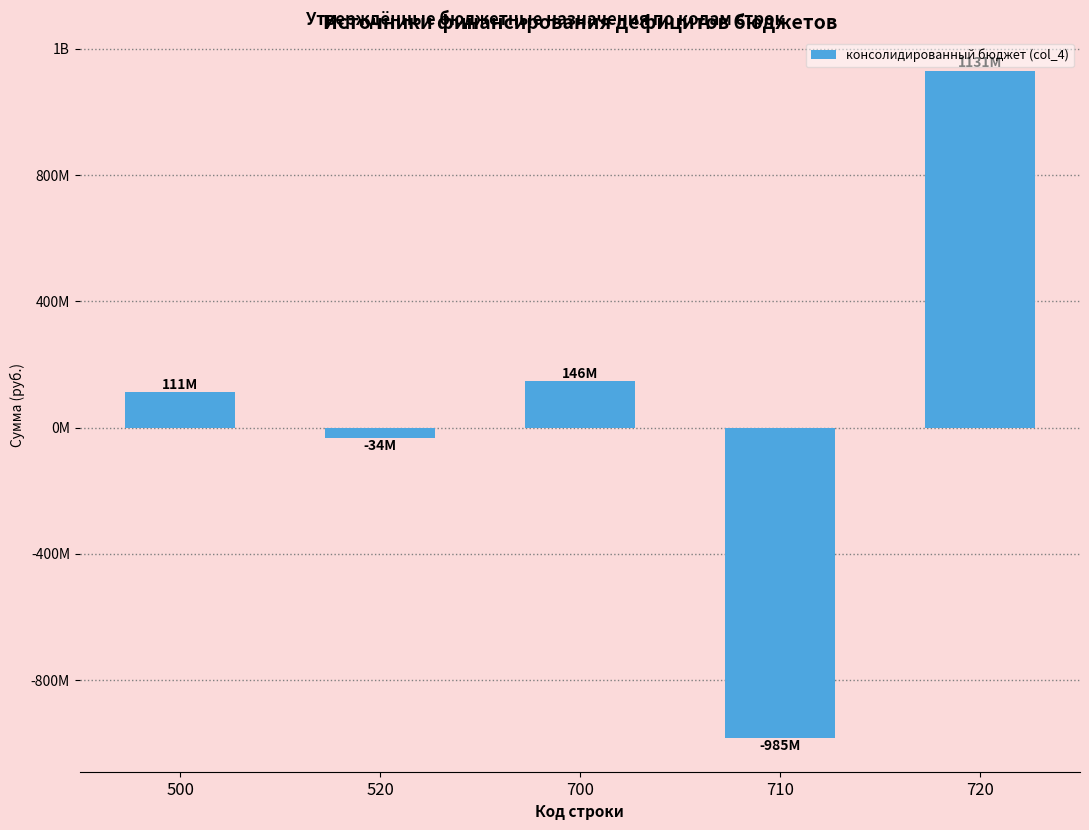

Does the chart contain any negative values?

Yes